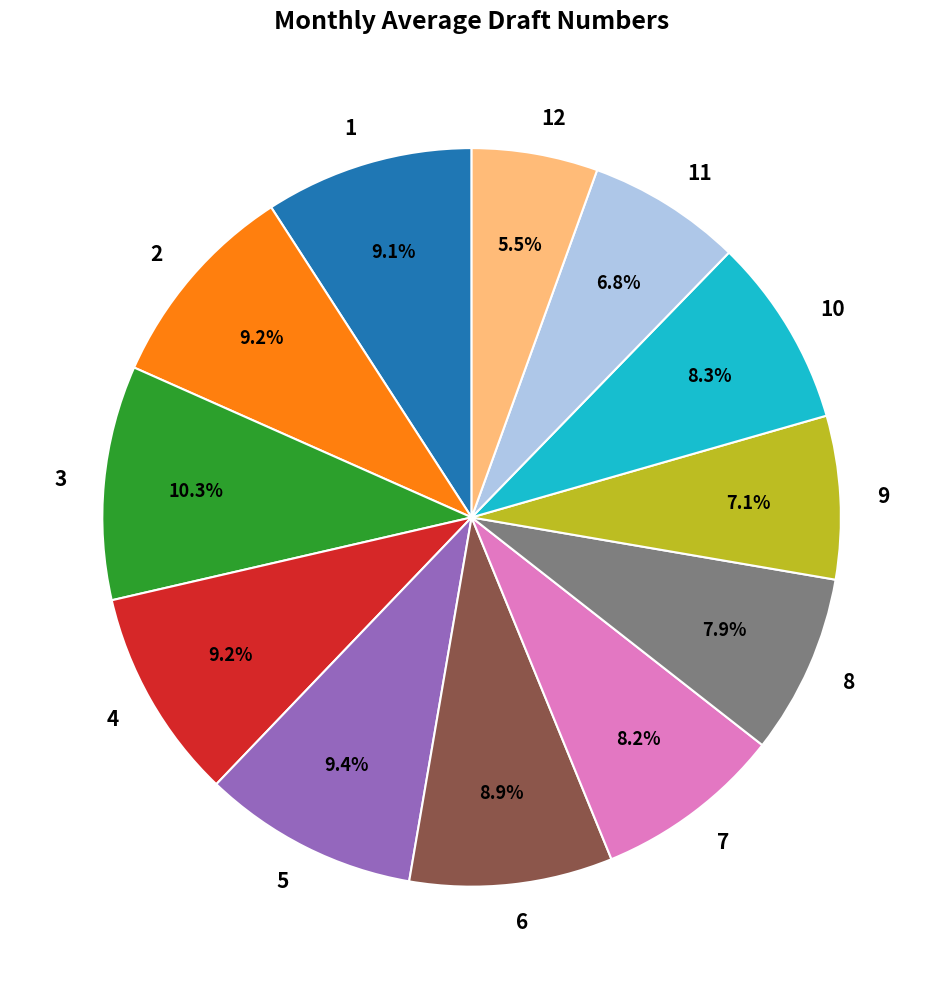

To the nearest percent, what percentage of the pie is 3?

10%